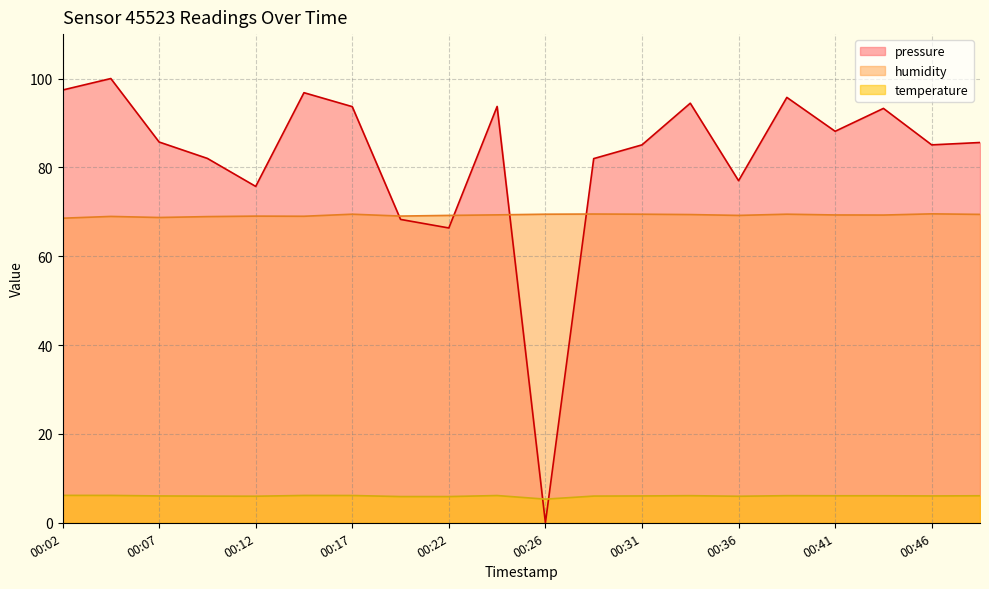

At how many categories does at least one series exceed 16?

20